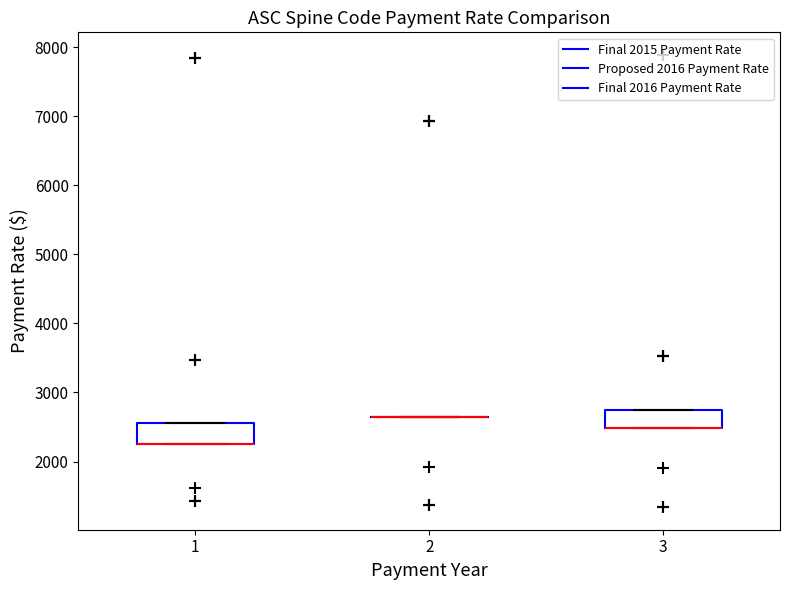

Where is the upper edge of the box at x = 1 on the y-axis? The values are not printed on the chart, so give them approximately, as read against the axis.

2600